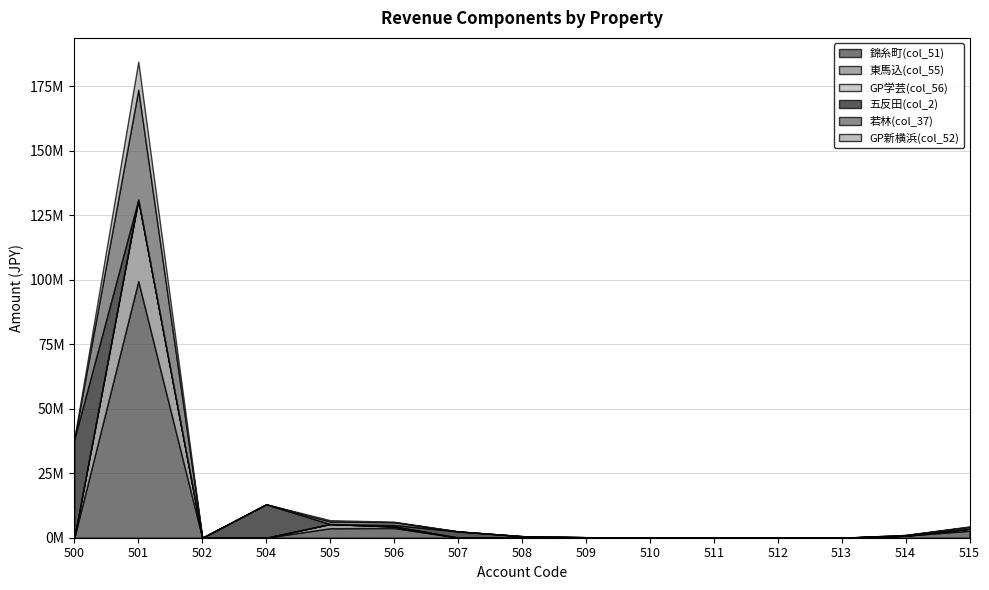

Which series has the largest total across all categories?

錦糸町(col_51)